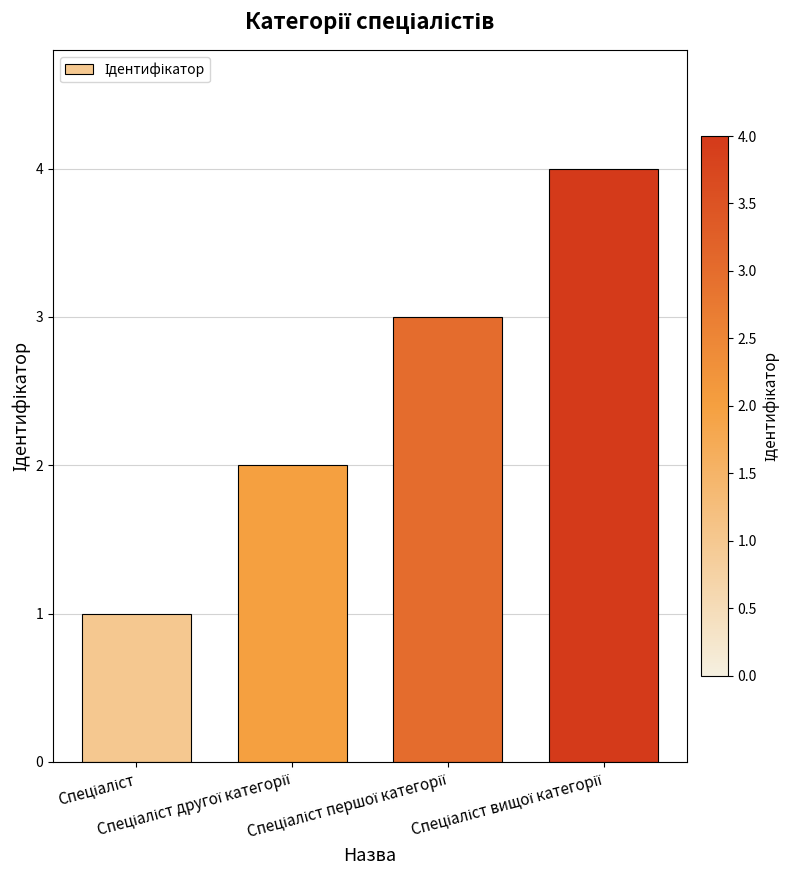

What is the greatest value displayed?

4